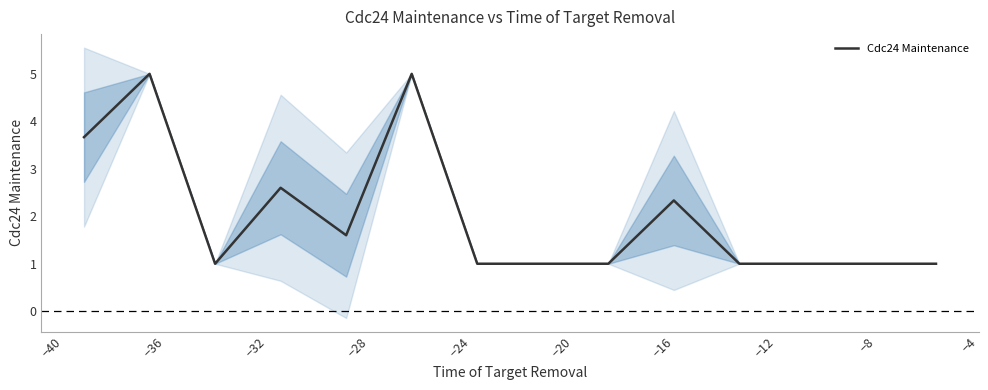

What is the difference between the maximum and minimum values?

4.0